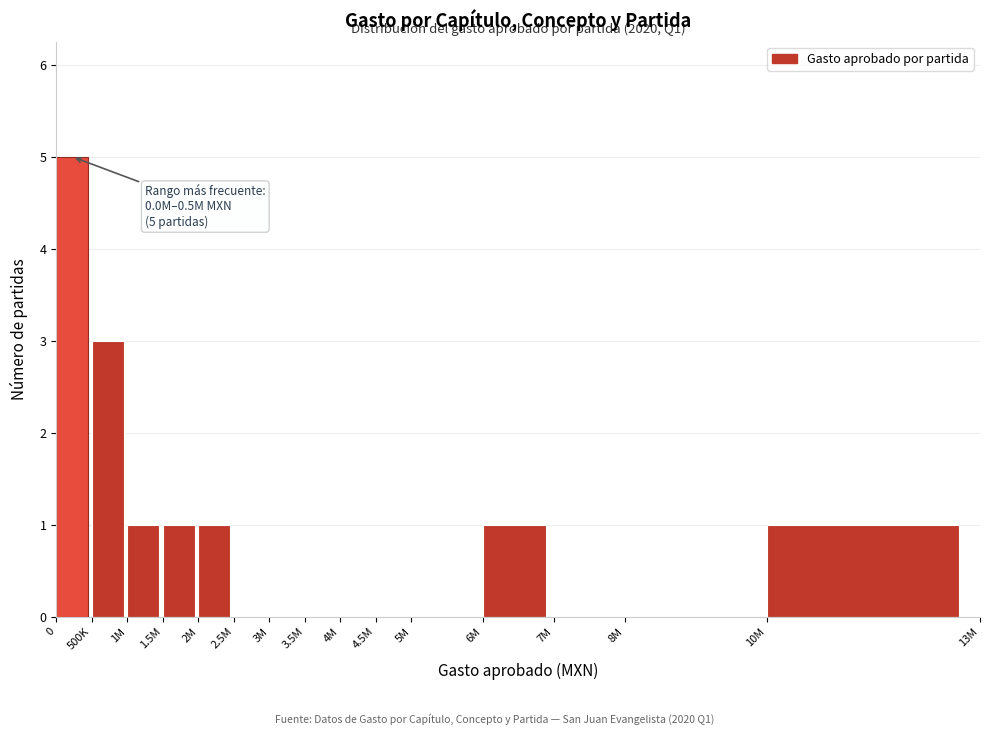

Reading left to right, what are all the values shown in this chart?

0=5	500K=3	1M=1	1.5M=1	2M=1	2.5M=0	3M=0	3.5M=0	4M=0	4.5M=0	5M=0	6M=1	7M=0	8M=0	10M=1